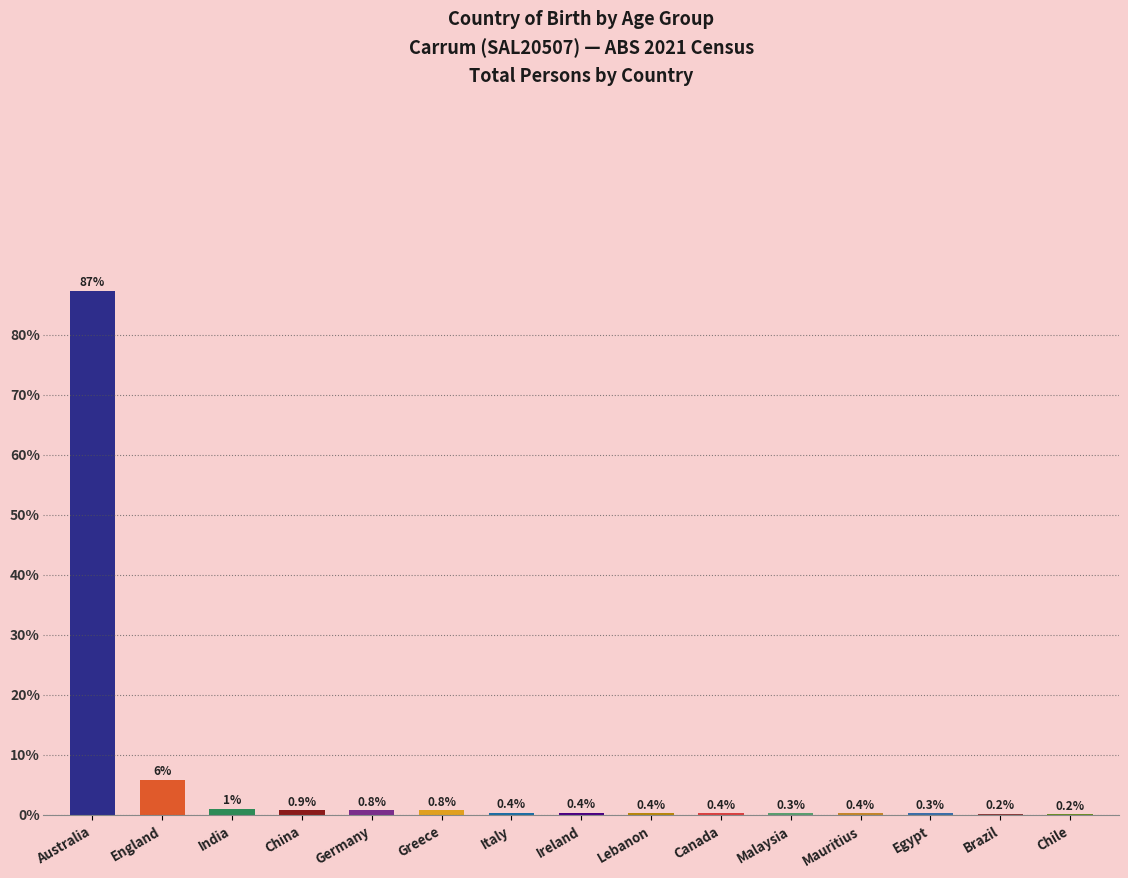

Between Italy and England, which is larger?

England